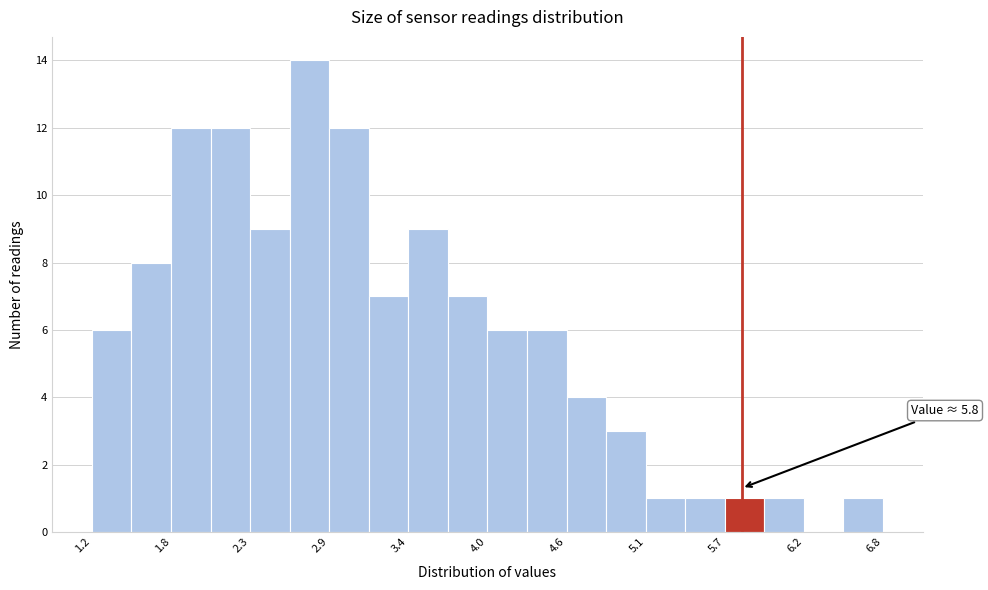

Around what value on the x-axis is the tallest bar? Give the approximate position of its centre, as read against the axis.

2.7